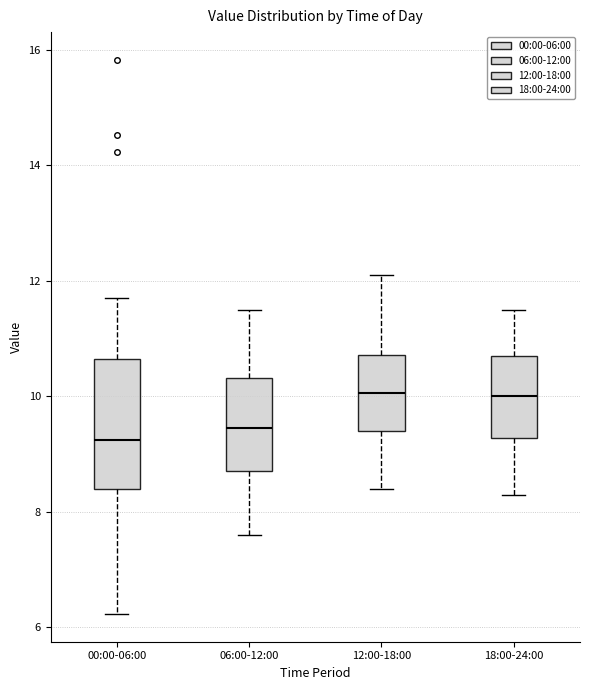

Where is the upper edge of the box for 12:00-18:00 on the y-axis? The values are not printed on the chart, so give them approximately, as read against the axis.

10.8